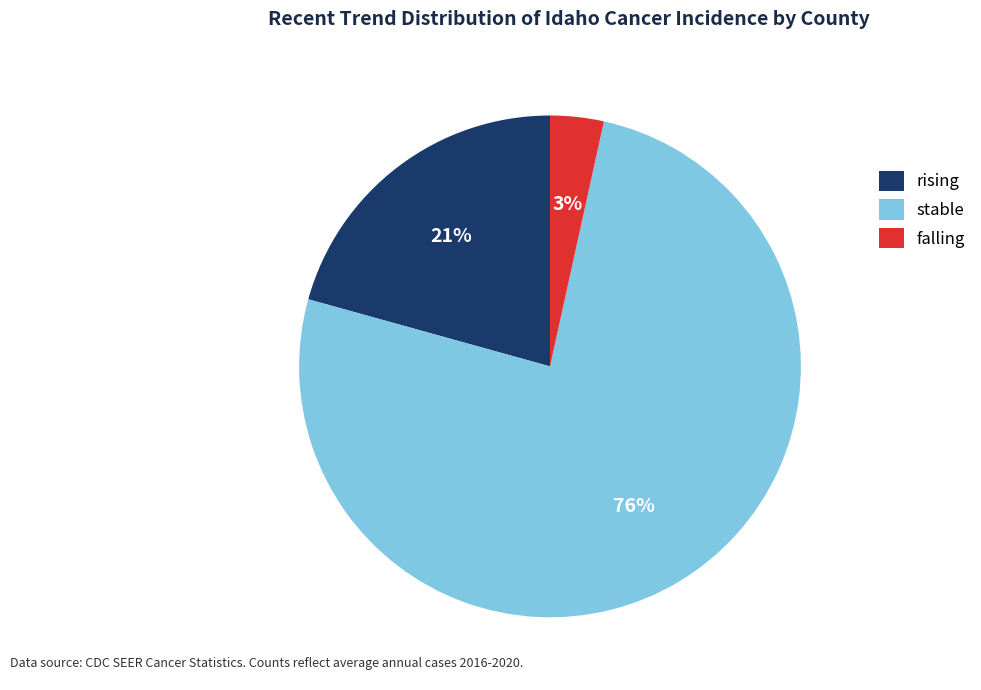

What is the largest slice in the pie chart?

stable